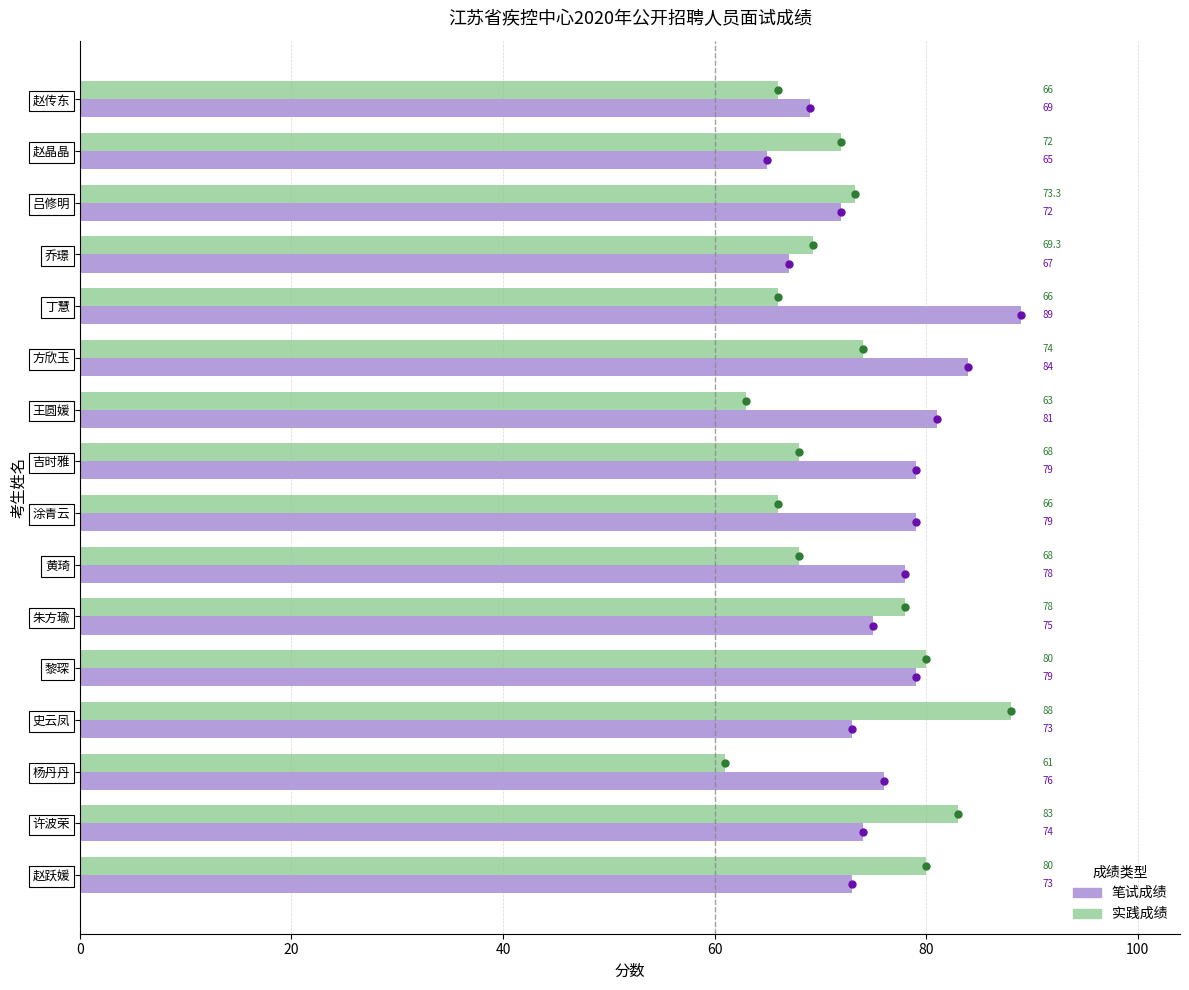

At which category is the sum across all series the highest?

史云凤